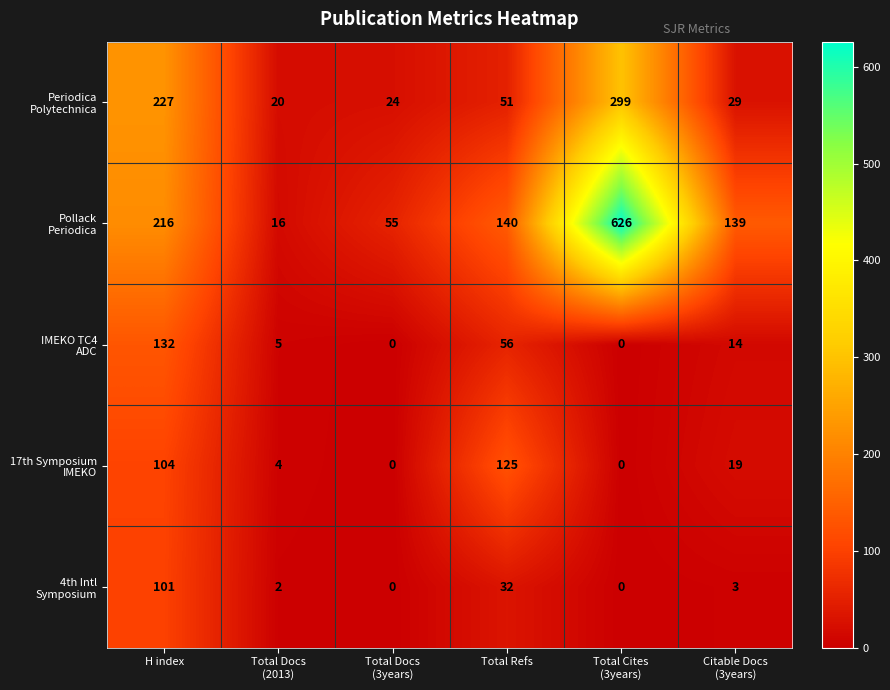

Count the number of data series in this chart.

5